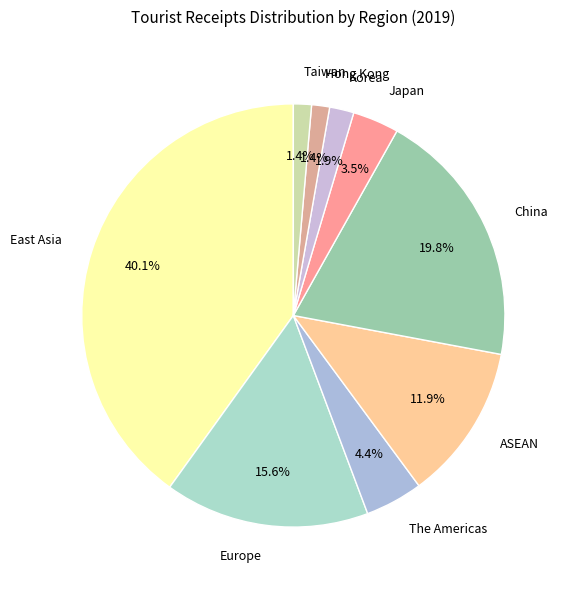

How many slices are in this pie chart?

9